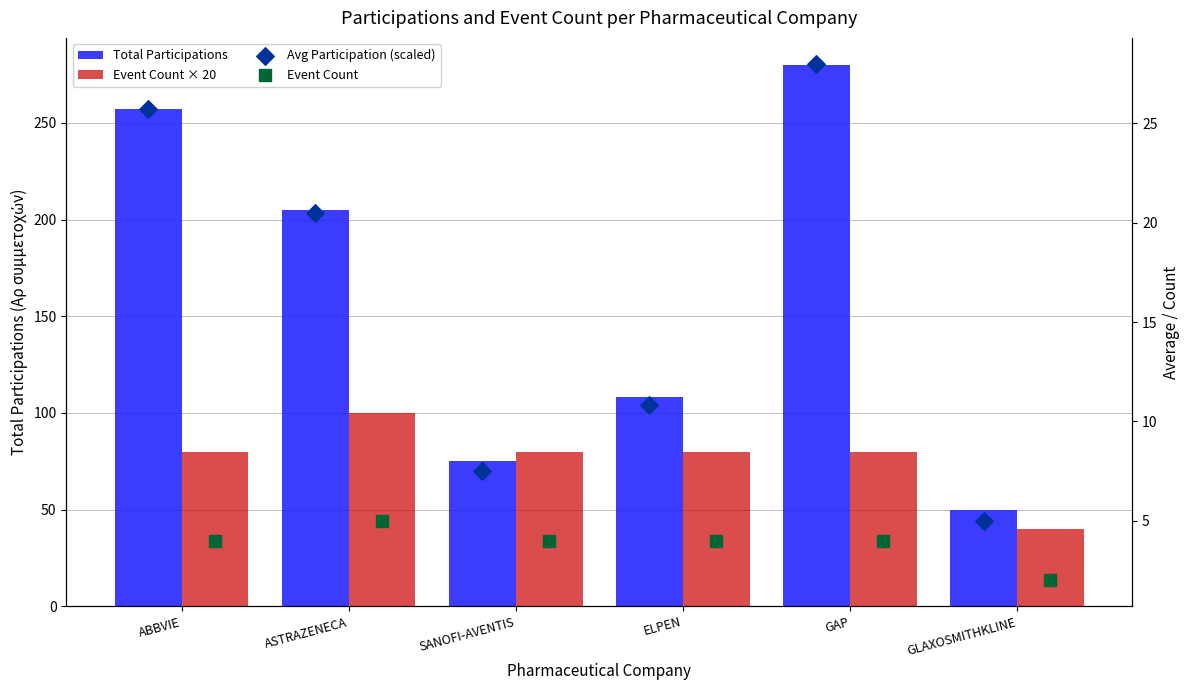

Is the value of Event Count × 20 at ABBVIE greater than the value of Total Participations at SANOFI-AVENTIS?

Yes